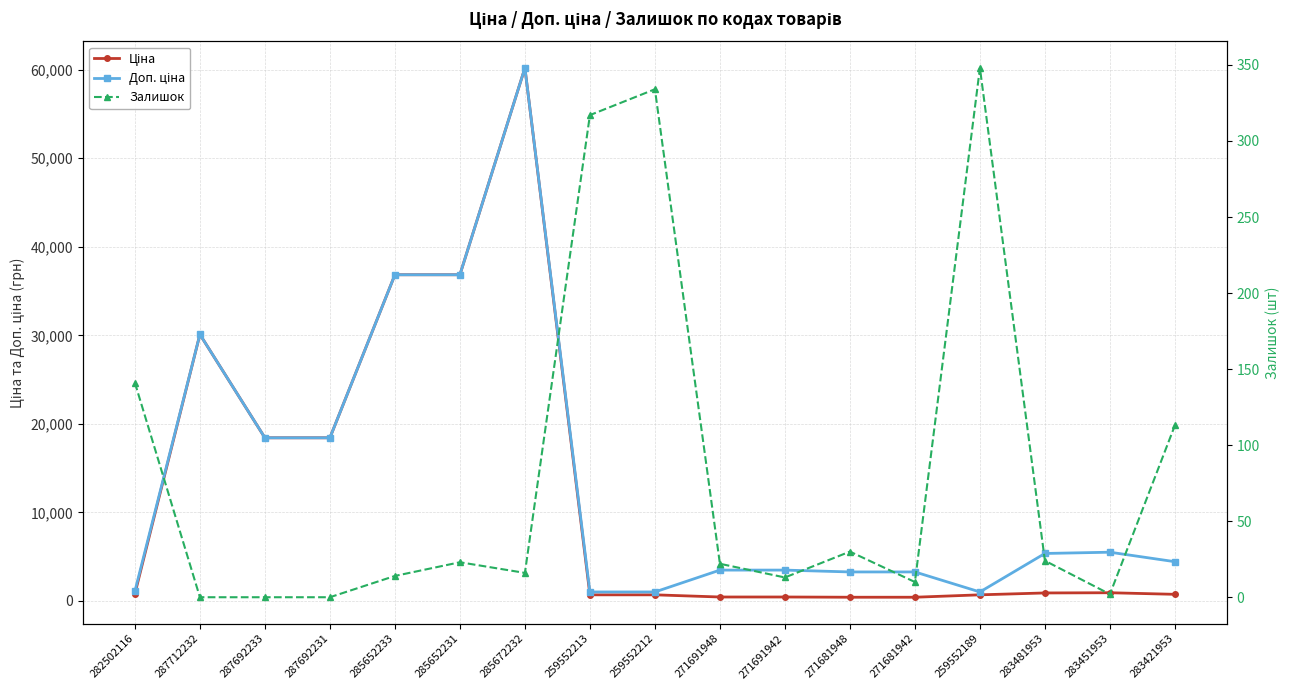

What is the average value of the Доп. ціна series?

13746.1